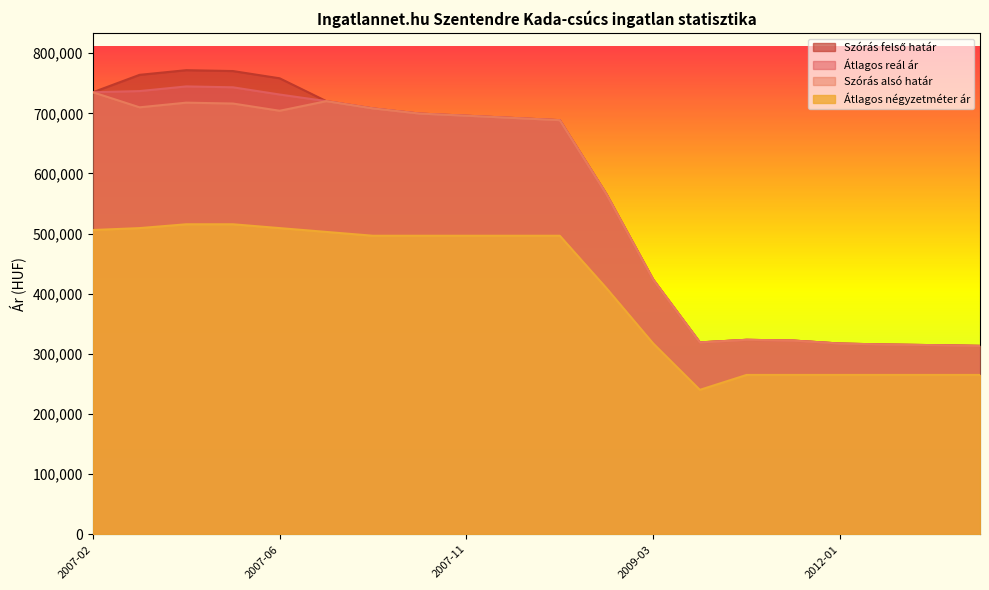

How many data points in Átlagos reál ár are less than 692308?

10